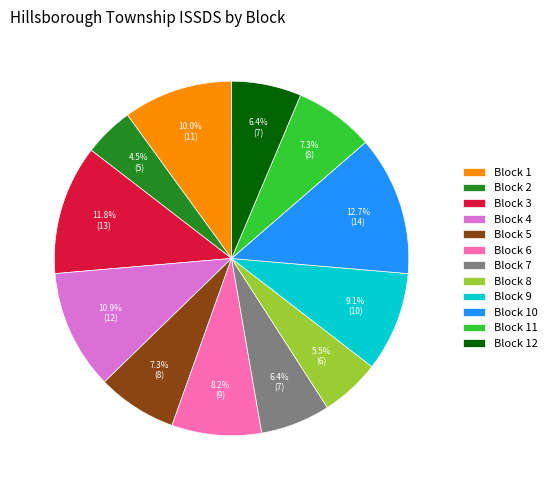

To the nearest percent, what percentage of the pie is Block 7?

6%